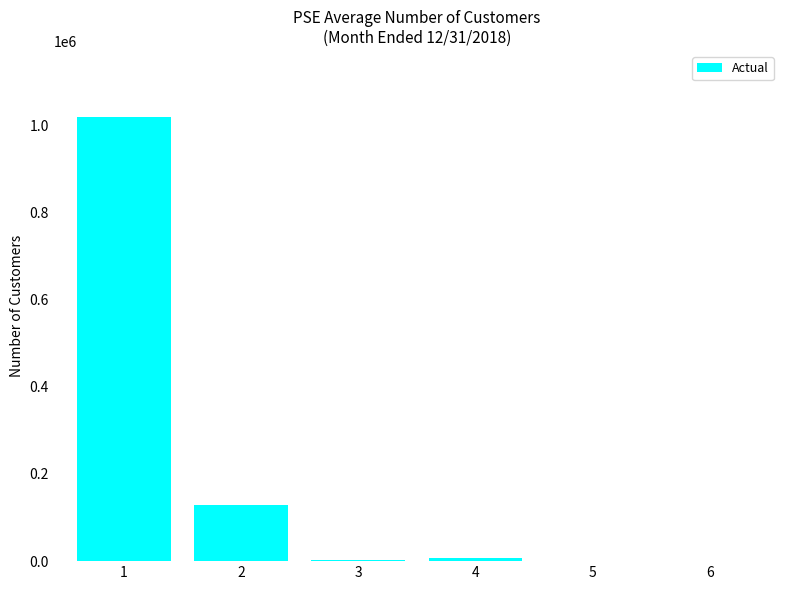

What is the greatest value displayed?

1017765